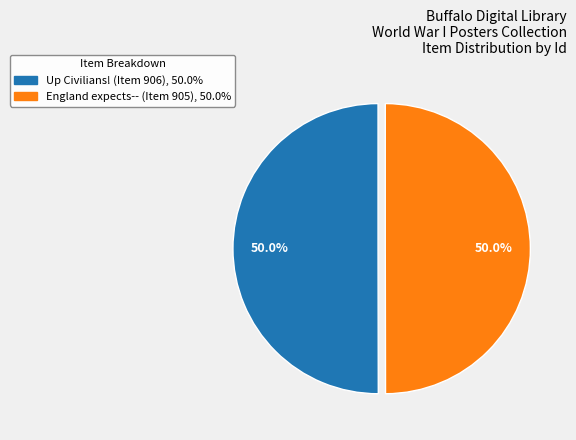

Combined, do England expects-- (Item 905) and Up Civilians! (Item 906) account for over 50%?

Yes